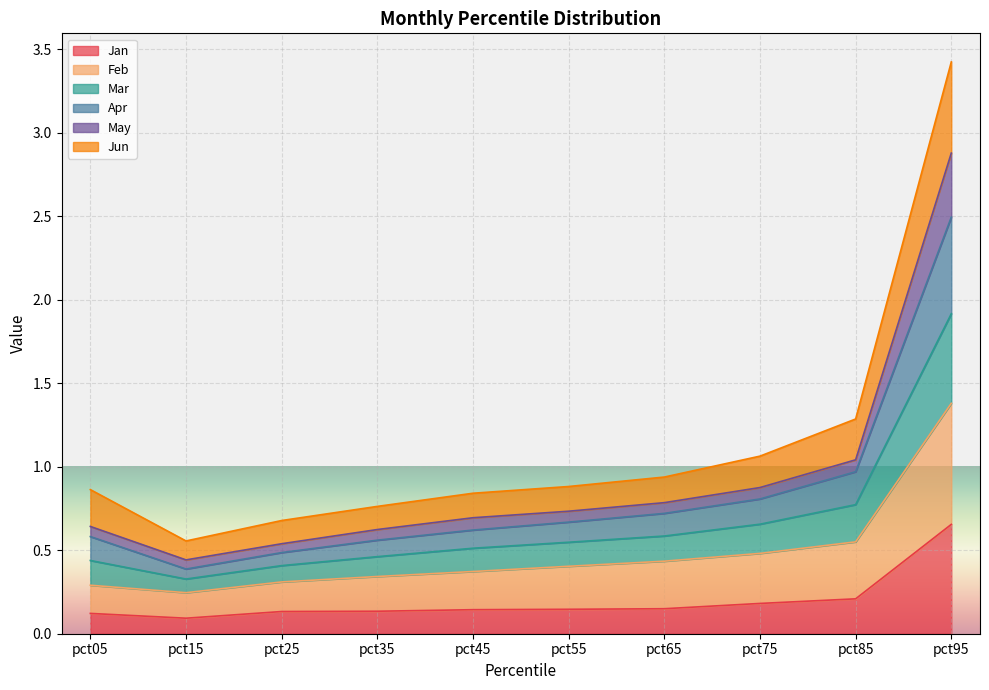

At which category is the sum across all series the highest?

pct95